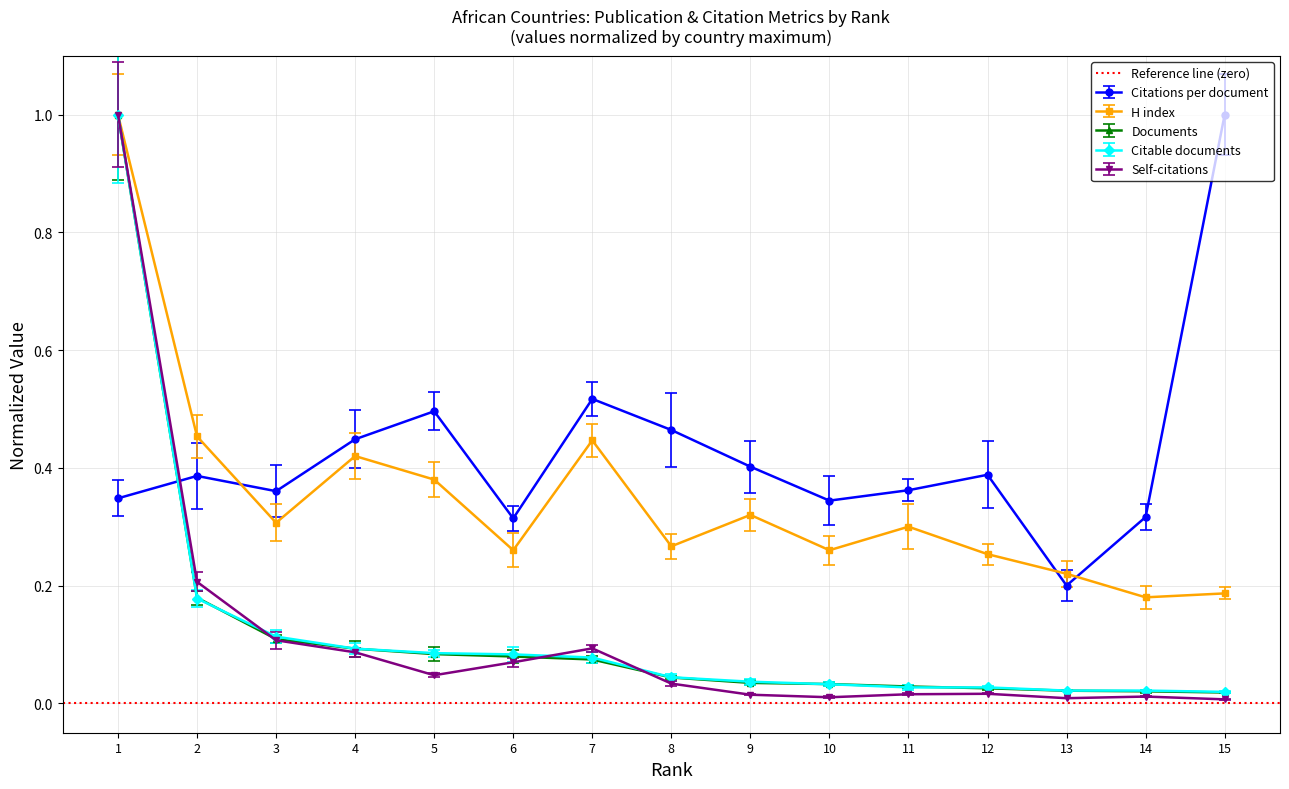

Which series has the largest range (max minus min)?

Self-citations